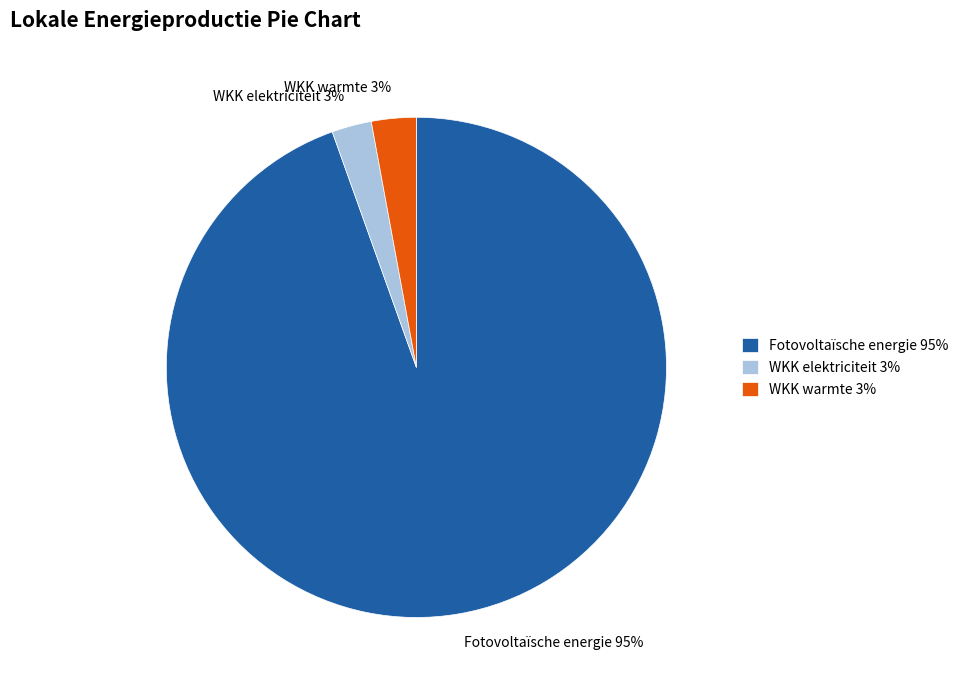

Is it true that WKK elektriciteit 3% is 15% of the pie?

False